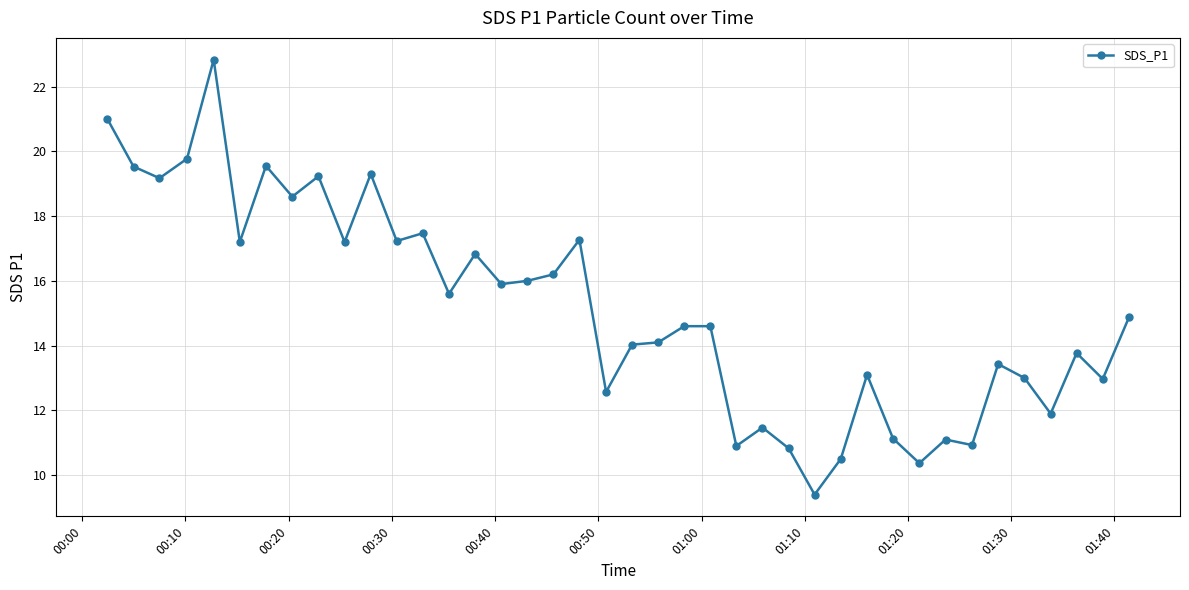

What is the difference between the maximum and second lowest values?

12.5